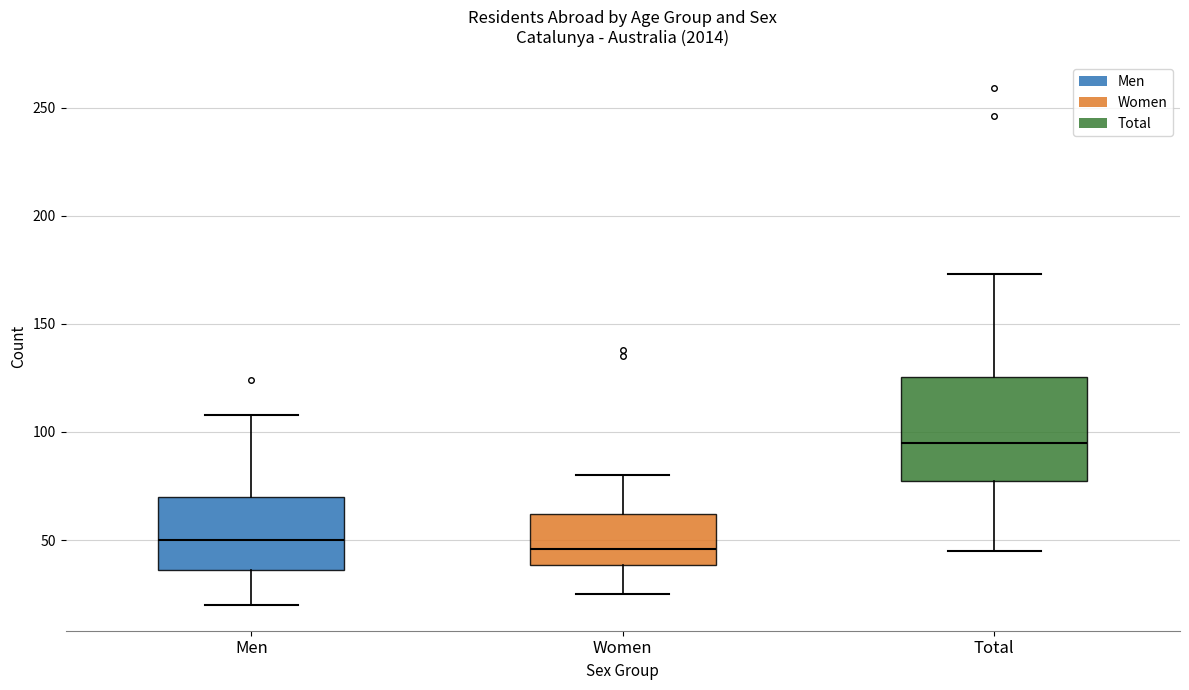

Reading left to right, transcribe this box plot: for each box, give where its median line is, the range the box spans, and where its two whiskers end, as read against the y-axis. The values are not printed on the chart, so give them approximately, as read against the axis.

Men: median 50, box 35 to 70, whiskers 20 to 110
Women: median 45, box 40 to 60, whiskers 25 to 80
Total: median 95, box 75 to 125, whiskers 45 to 175